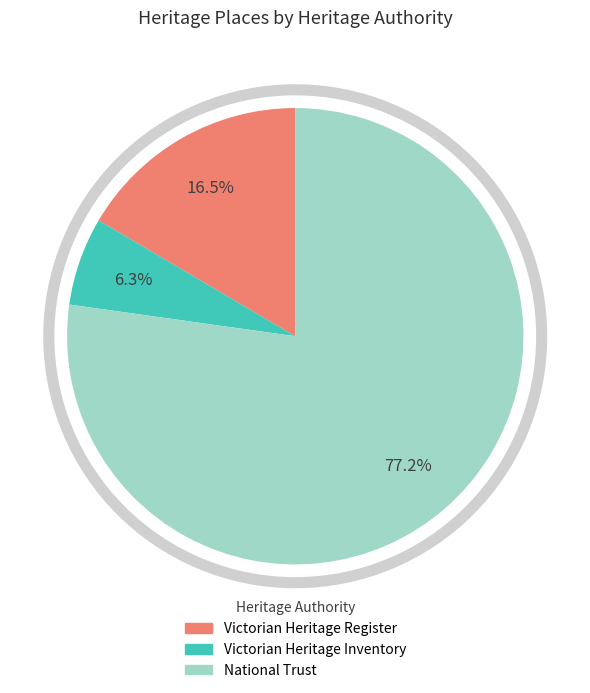

Which has a higher value, Victorian Heritage Register or Victorian Heritage Inventory?

Victorian Heritage Register